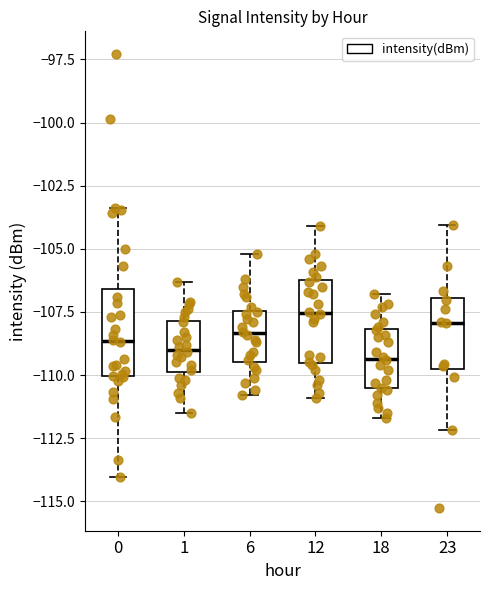

Reading left to right, transcribe this box plot: for each box, give where its median line is, the range the box spans, and where its two whiskers end, as read against the y-axis. The values are not printed on the chart, so give them approximately, as read against the axis.

0: median -108.5, box -110.0 to -106.5, whiskers -114.0 to -103.5
1: median -109.0, box -110.0 to -108.0, whiskers -111.5 to -106.5
6: median -108.5, box -109.5 to -107.5, whiskers -111.0 to -105.0
12: median -107.5, box -109.5 to -106.0, whiskers -111.0 to -104.0
18: median -109.5, box -110.5 to -108.0, whiskers -111.5 to -107.0
23: median -108.0, box -109.5 to -107.0, whiskers -112.0 to -104.0